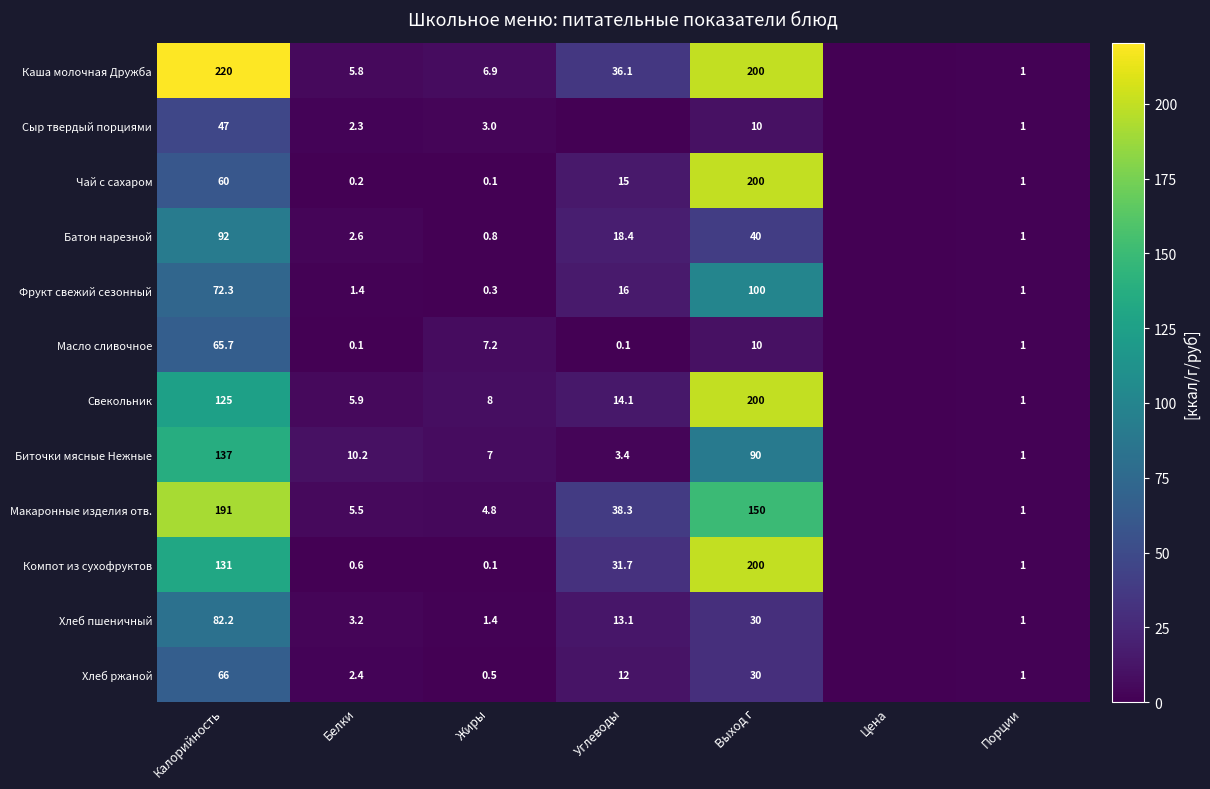

At Белки, list the series in order from largest to smallest.

Биточки мясные Нежные, Свекольник, Каша молочная Дружба, Макаронные изделия отв., Хлеб пшеничный, Батон нарезной, Хлеб ржаной, Сыр твердый порциями, Фрукт свежий сезонный, Компот из сухофруктов, Чай с сахаром, Масло сливочное